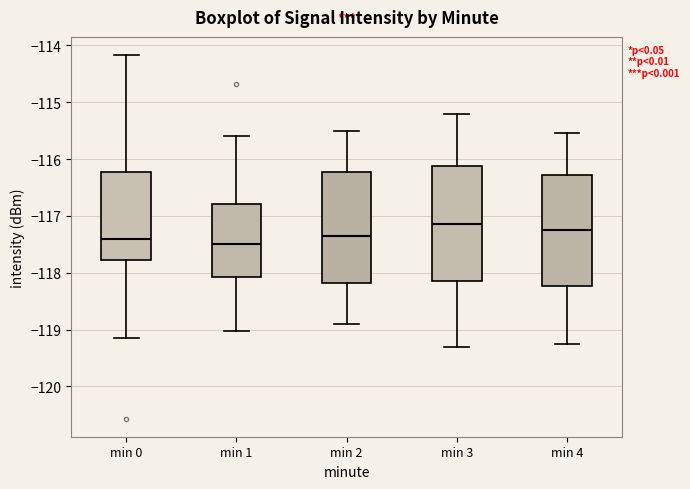

Reading left to right, read every box against the y-axis: the position of its median line, the range the box covers, and the ends of its whiskers. The values are not printed on the chart, so give them approximately, as read against the axis.

min 0: median -117.4, box -117.8 to -116.2, whiskers -119.2 to -114.2
min 1: median -117.5, box -118.1 to -116.8, whiskers -119.0 to -115.6
min 2: median -117.3, box -118.2 to -116.2, whiskers -118.9 to -115.5
min 3: median -117.1, box -118.1 to -116.1, whiskers -119.3 to -115.2
min 4: median -117.2, box -118.2 to -116.3, whiskers -119.2 to -115.5